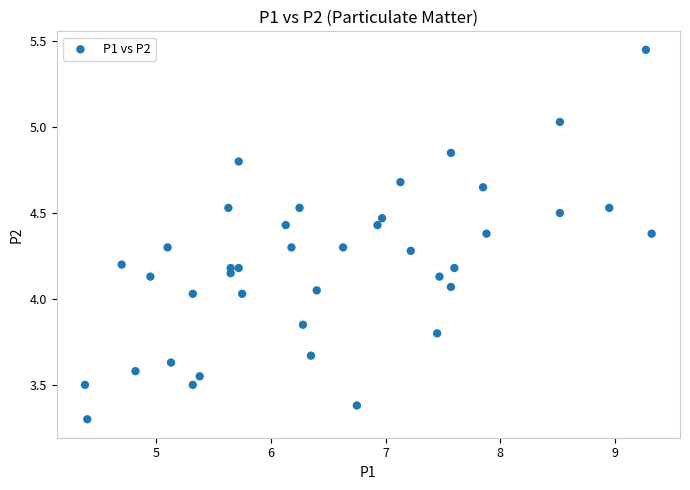

What is the range of X values (max minus min)?

4.9